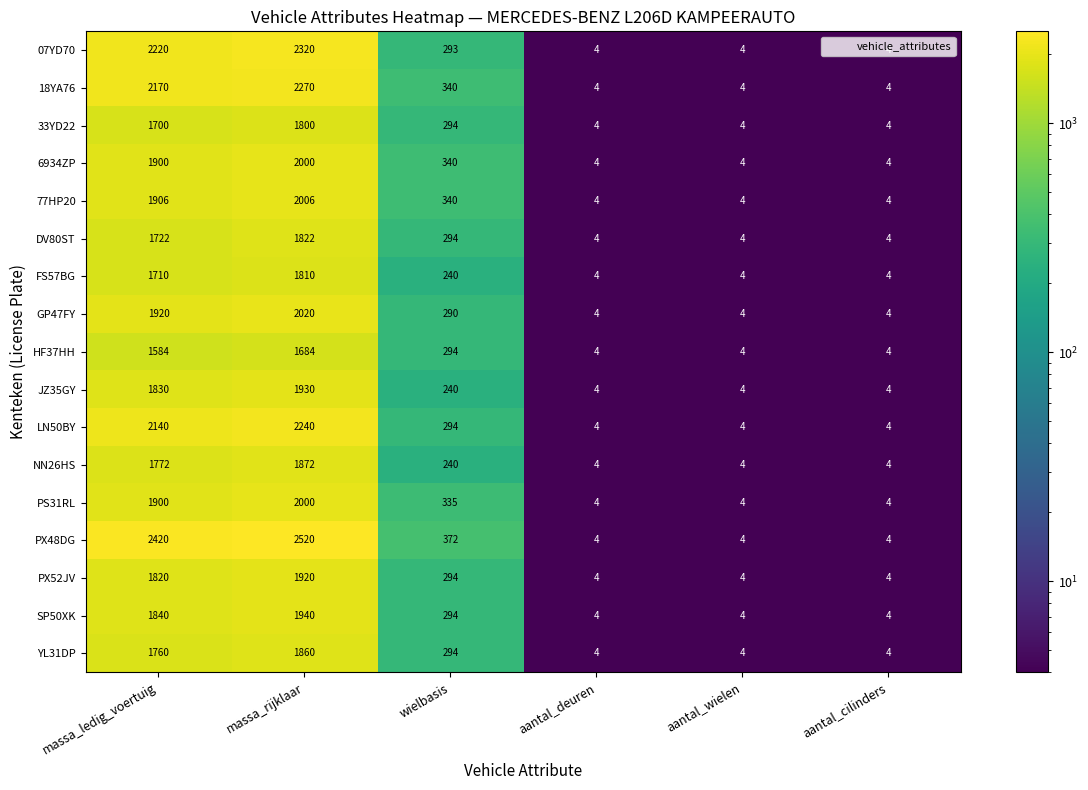

Which series has the widest spread of values?

PX48DG